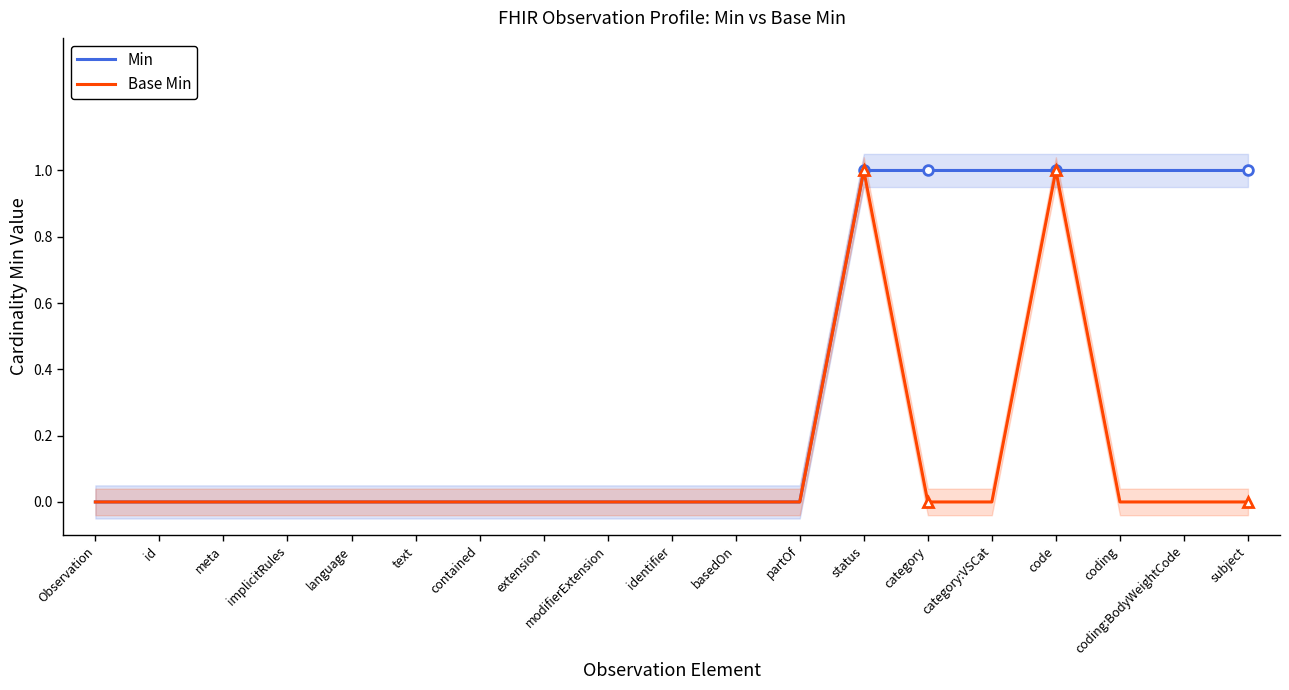

True or false: Min and Base Min cross at least once.

False